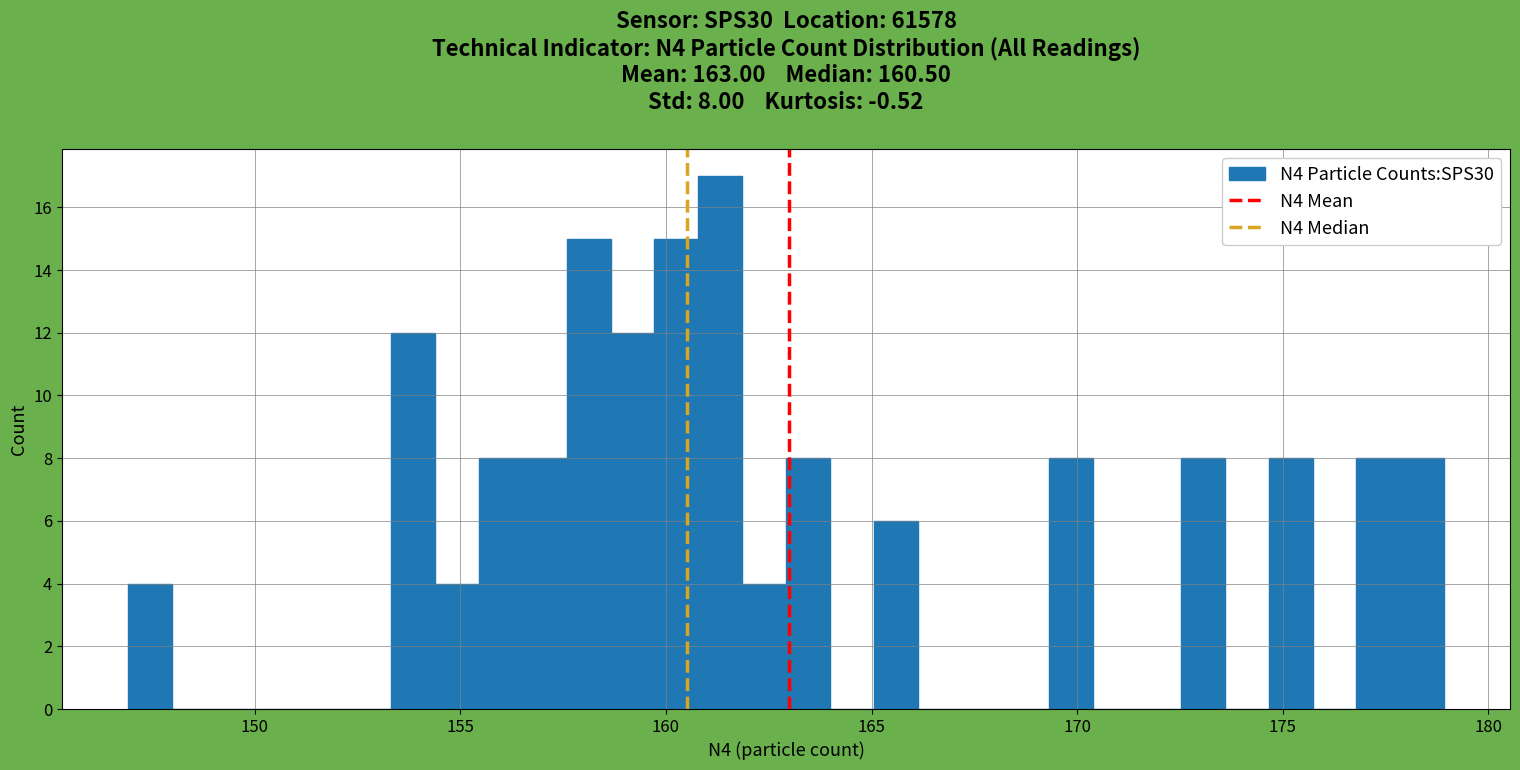

Around what value on the x-axis is the tallest bar? Give the approximate position of its centre, as read against the axis.

161.5